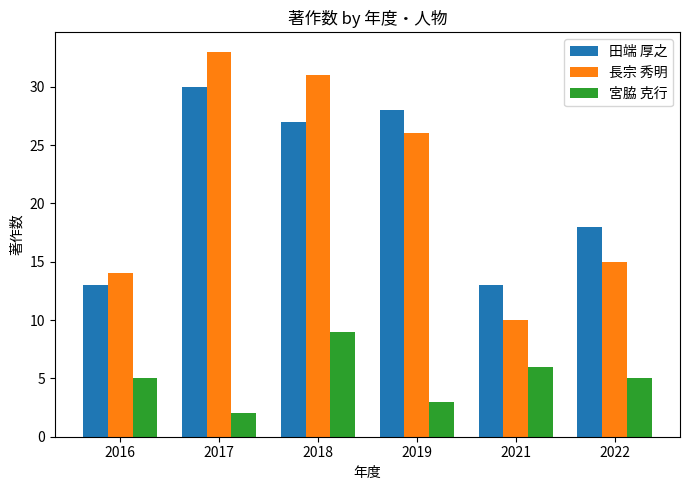

How many groups of bars are there?

6